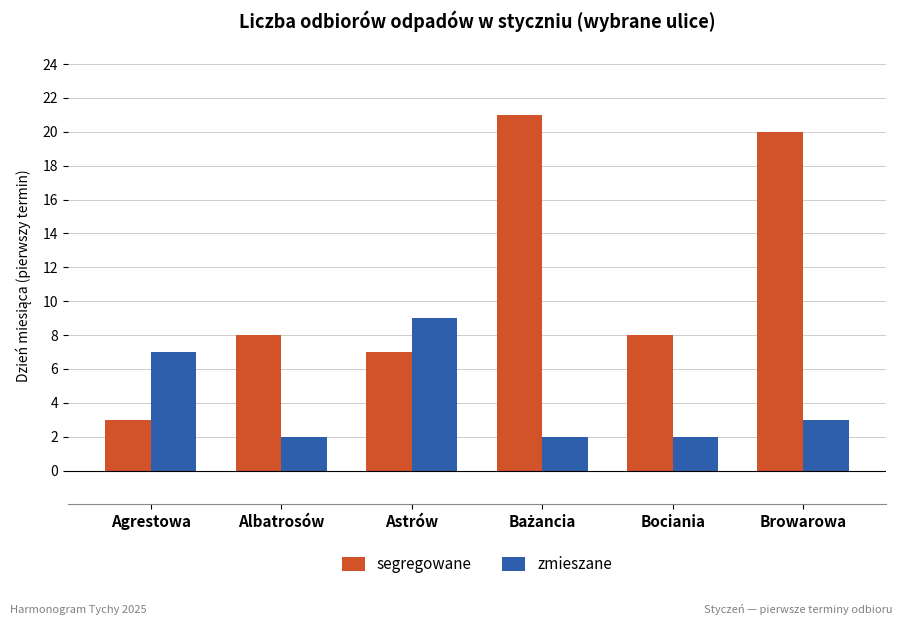

The value of segregowane at Astrów is 7. True or false?

True